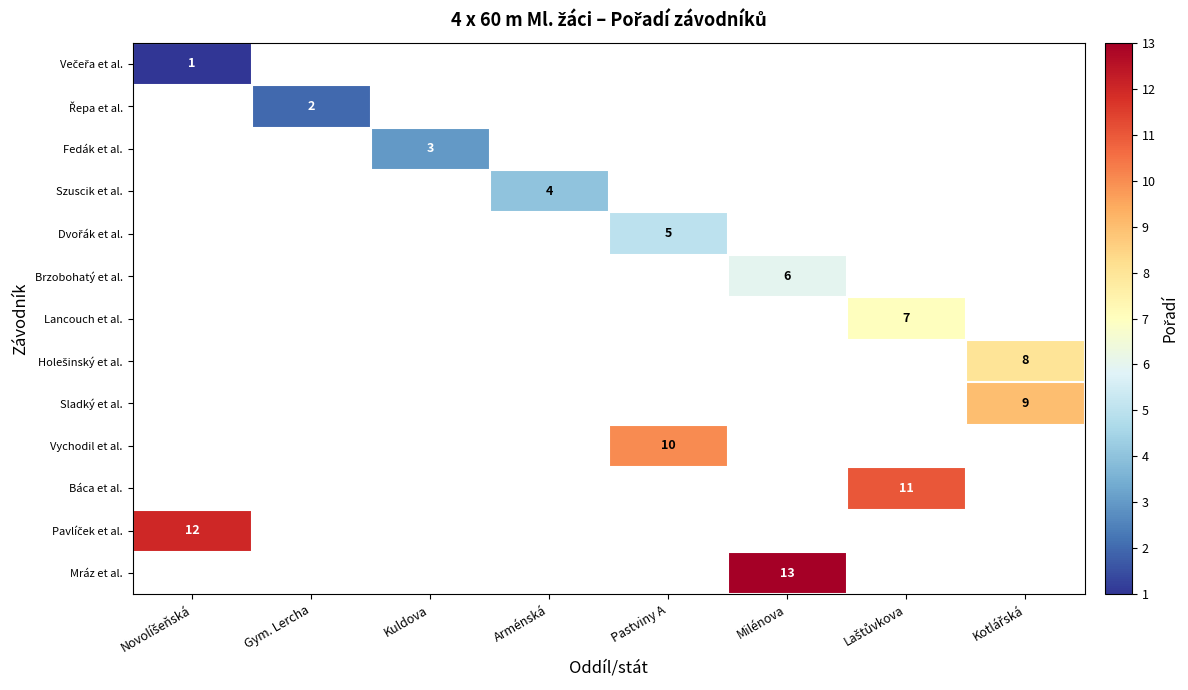

Between Arménská and Milénova, which is larger?

Milénova